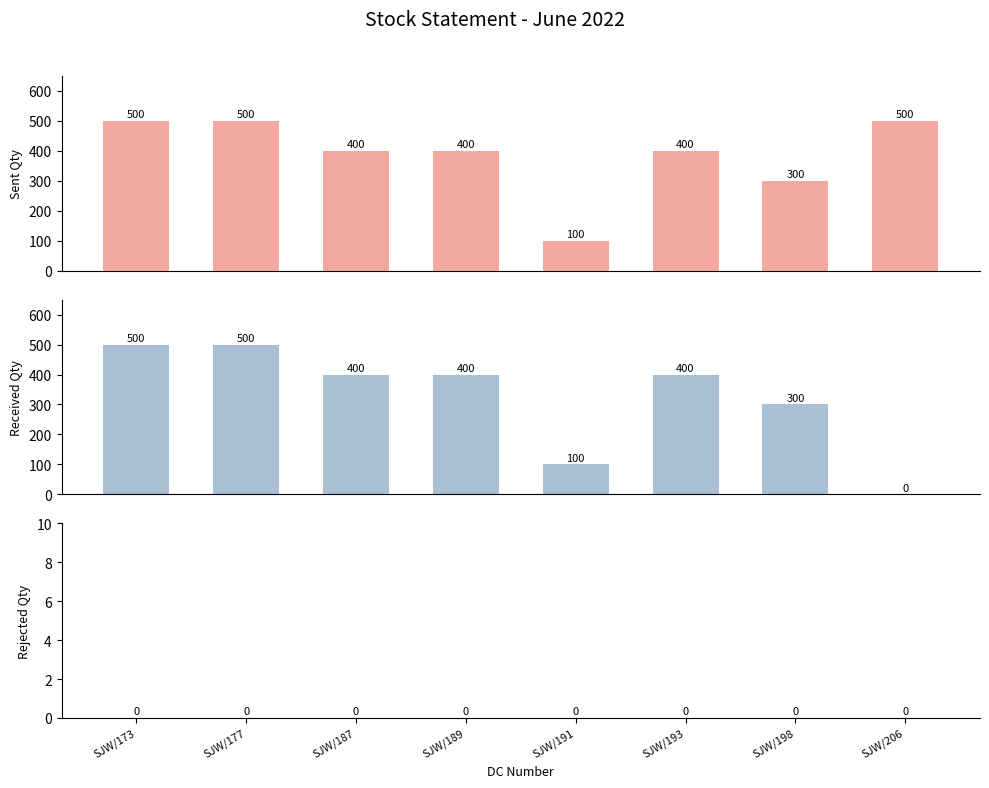

Rank the series by their average value, from lowest to highest.

Rejected Qty, Received Qty, Sent Qty